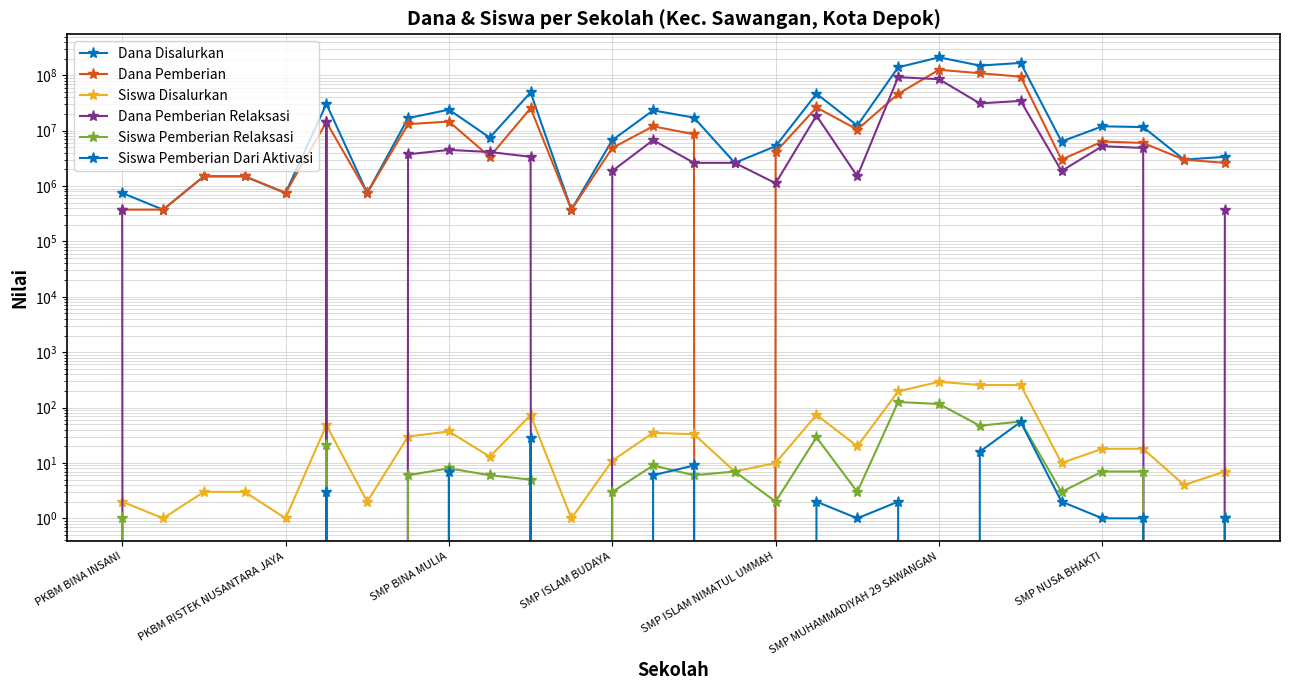

True or false: Dana Disalurkan has a value of 19117824 at 17.

False